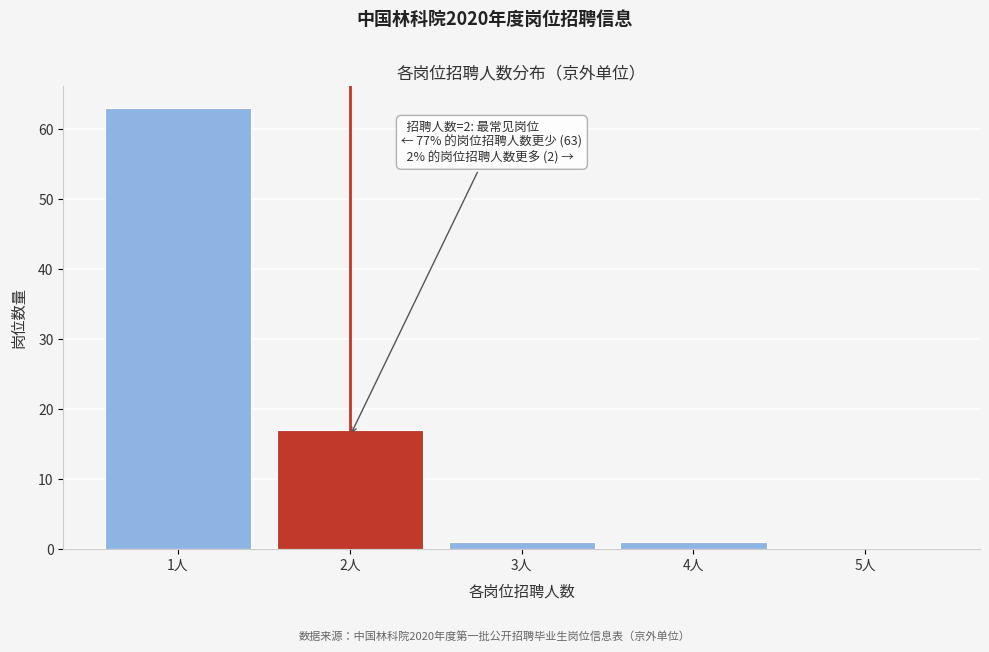

Reading left to right, extract all data points from this chart.

1人=63	2人=17	3人=1	4人=1	5人=0